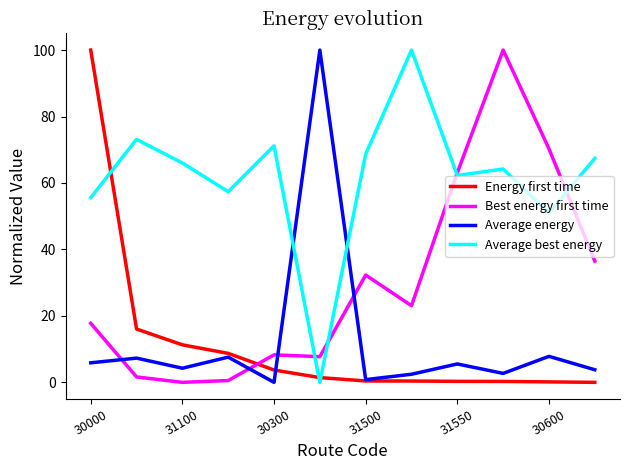

What is the maximum value for Average best energy?

100.0